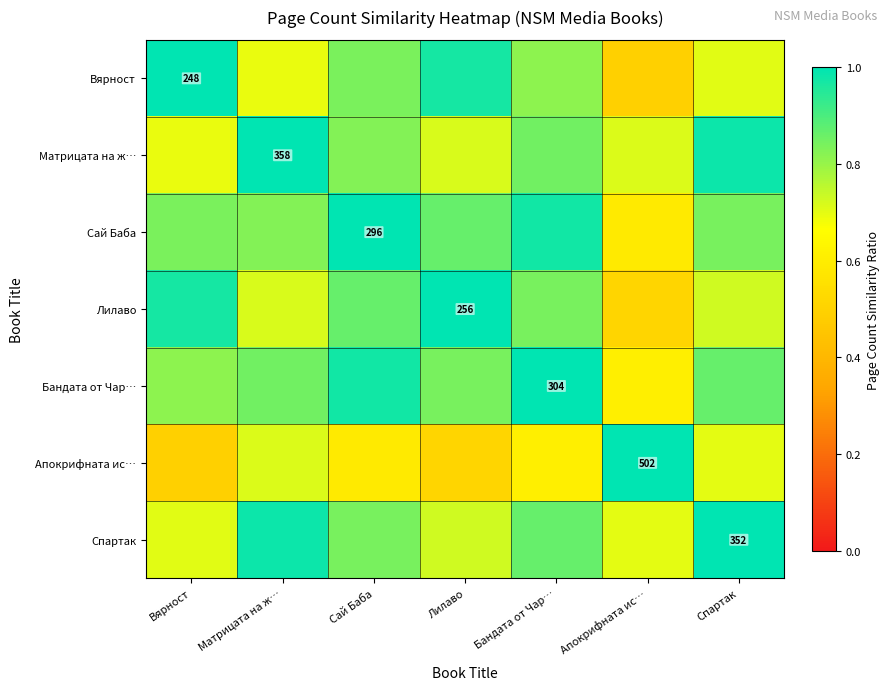

What is the difference between the maximum and minimum values in the Апокрифната ис… series?

0.5